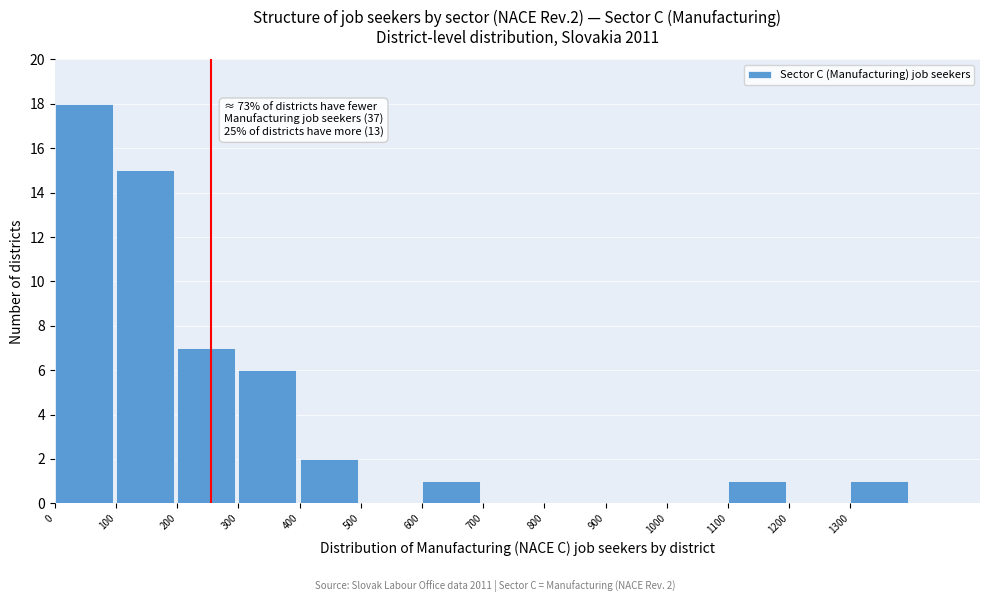

Over which range of the x-axis is the bar tallest?

0 to 100